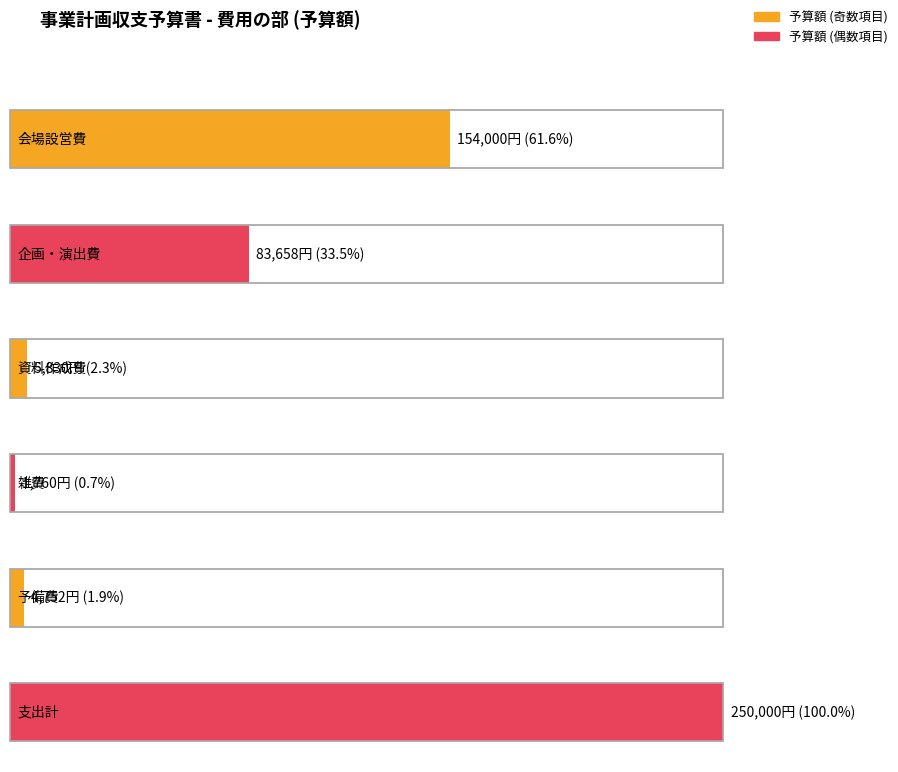

Between 企画・演出費 and 予備費, which series saw the biggest shift?

予算額